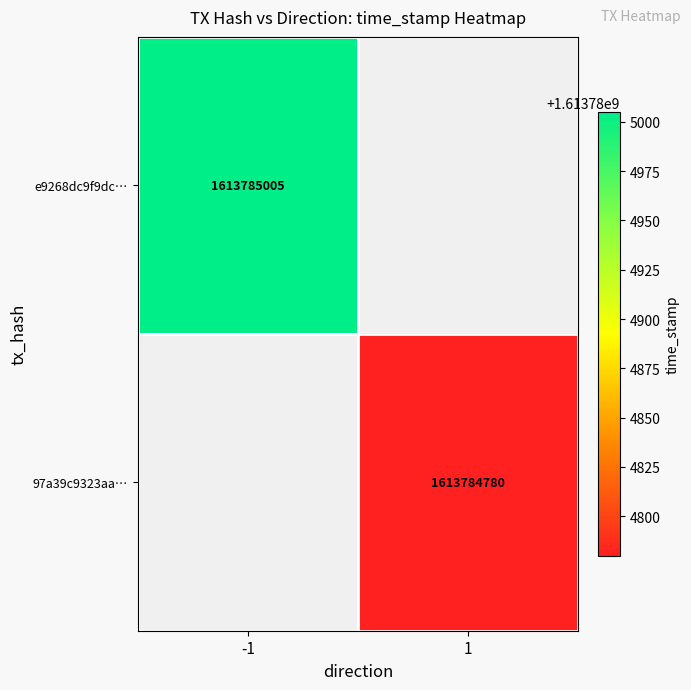

Which series has the widest spread of values?

e9268dc9f9dc017e8cd3d716fdb66b5215f6385